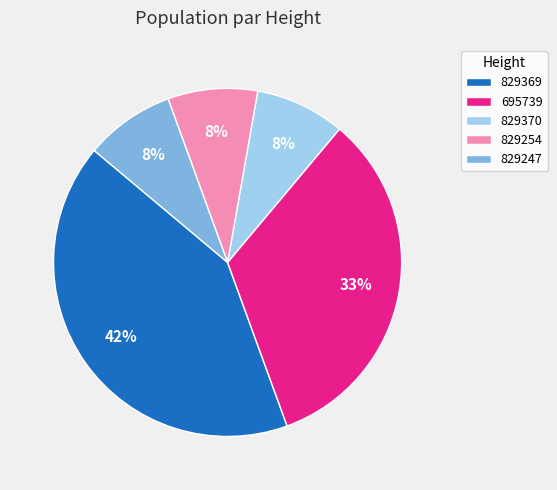

Which slice is the largest?

829369